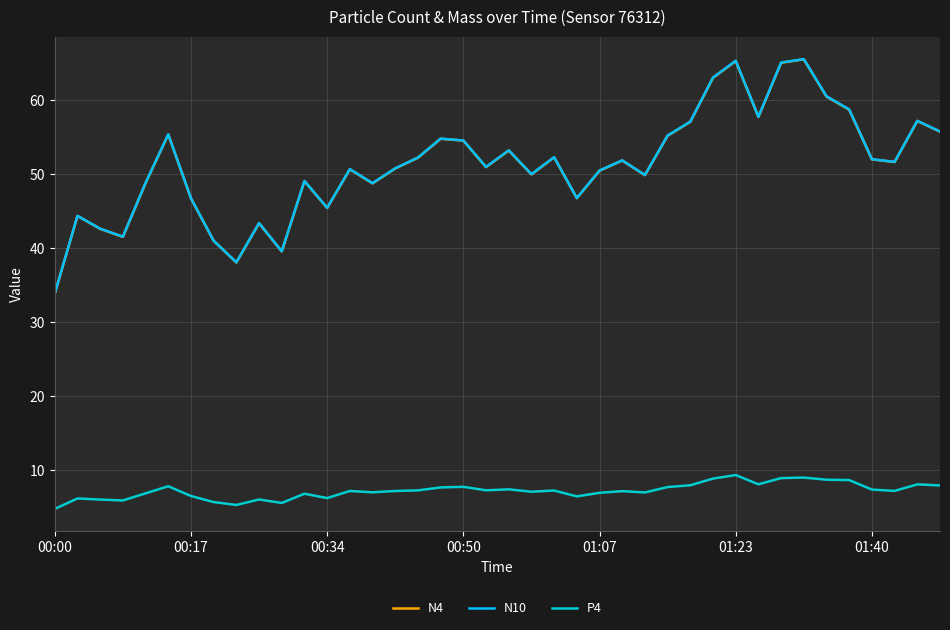

What is the minimum value shown in the chart?

4.8